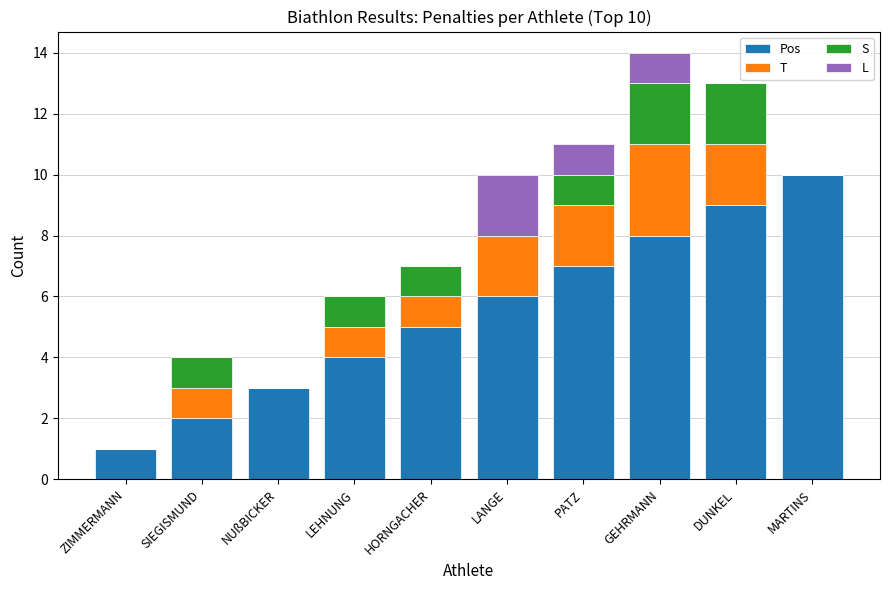

What is the highest value of the Pos series?

10